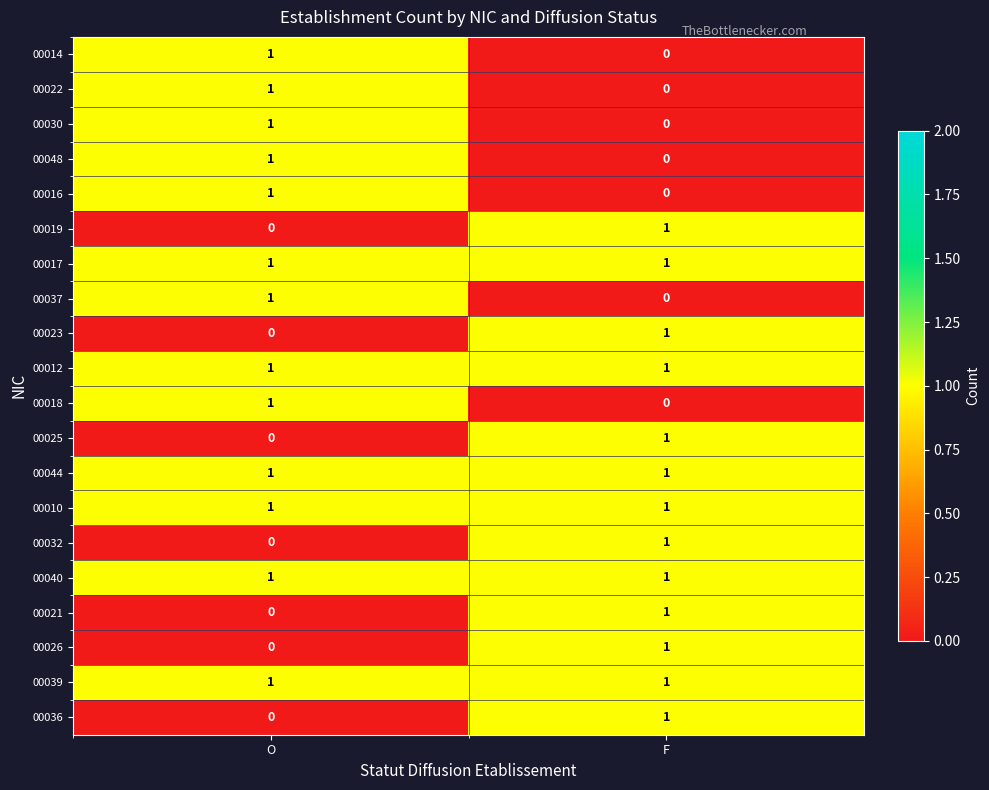

Is it true that 00010 equals 1 at O?

True